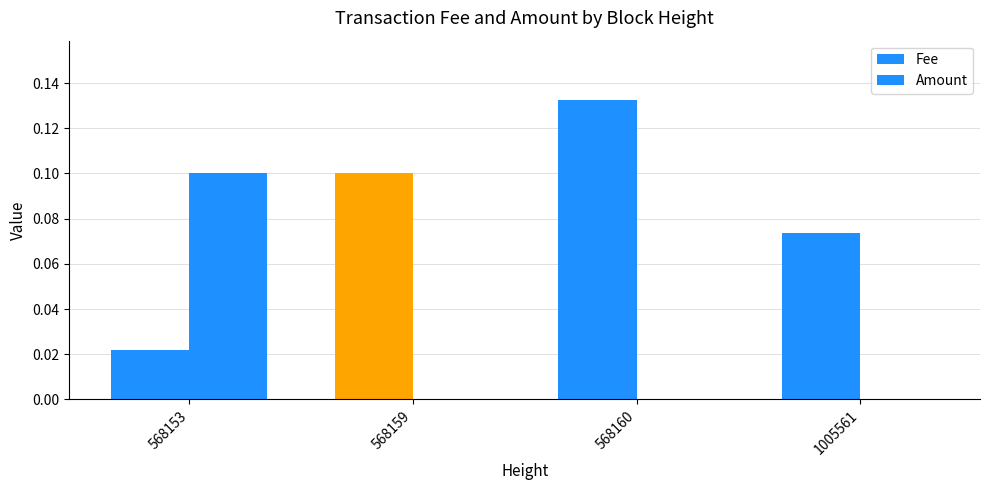

Count the number of data series in this chart.

2